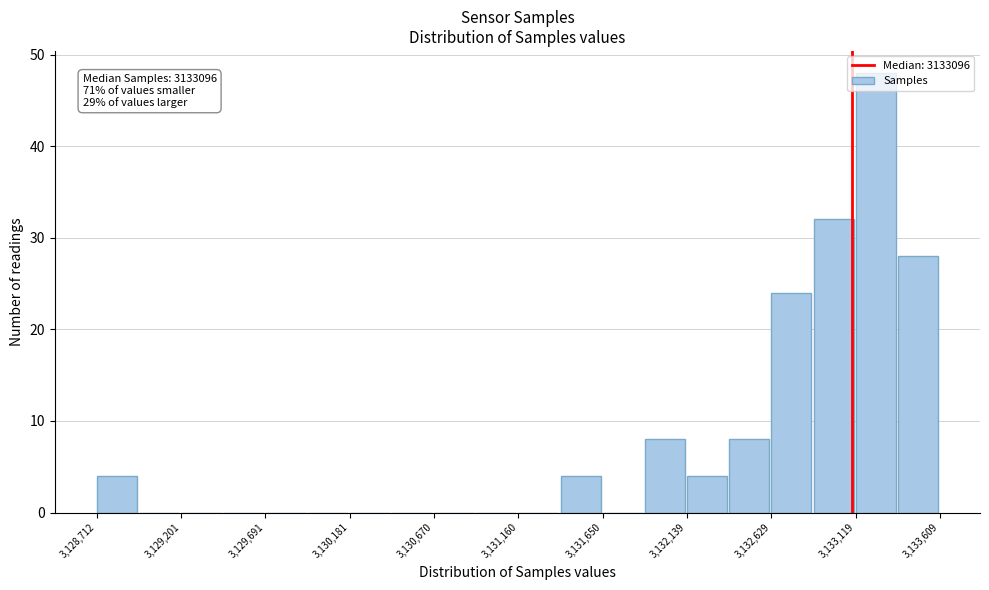

Over which range of the x-axis is the bar tallest?

3133100 to 3133350